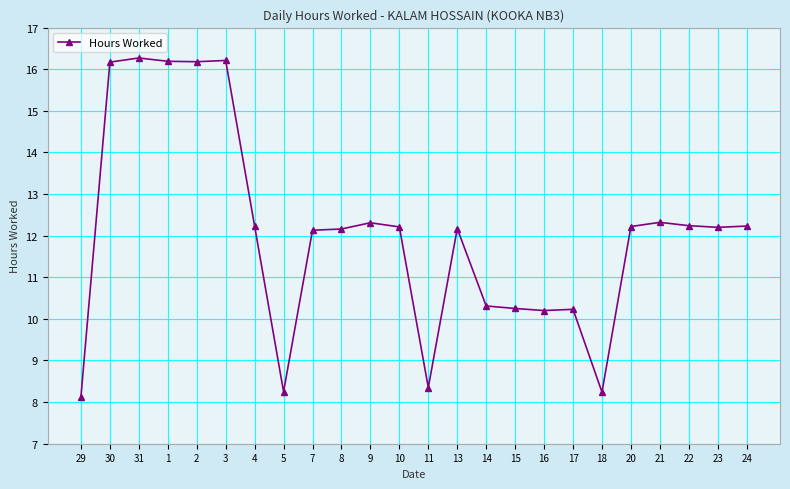

What is the value of the 11th point from the left?

12.3